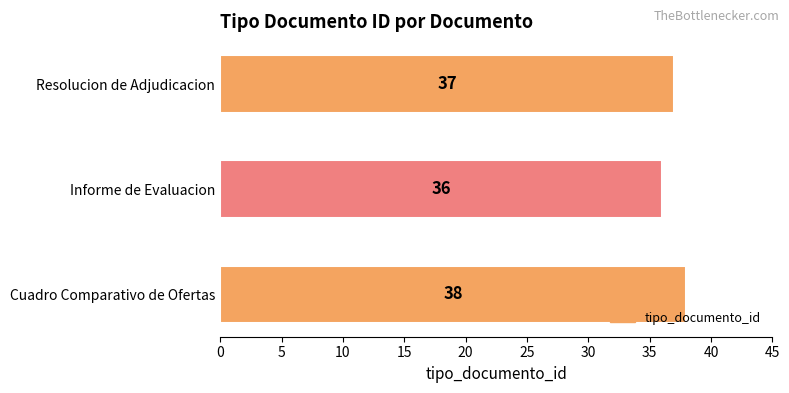

How many values are between 36 and 38?

3